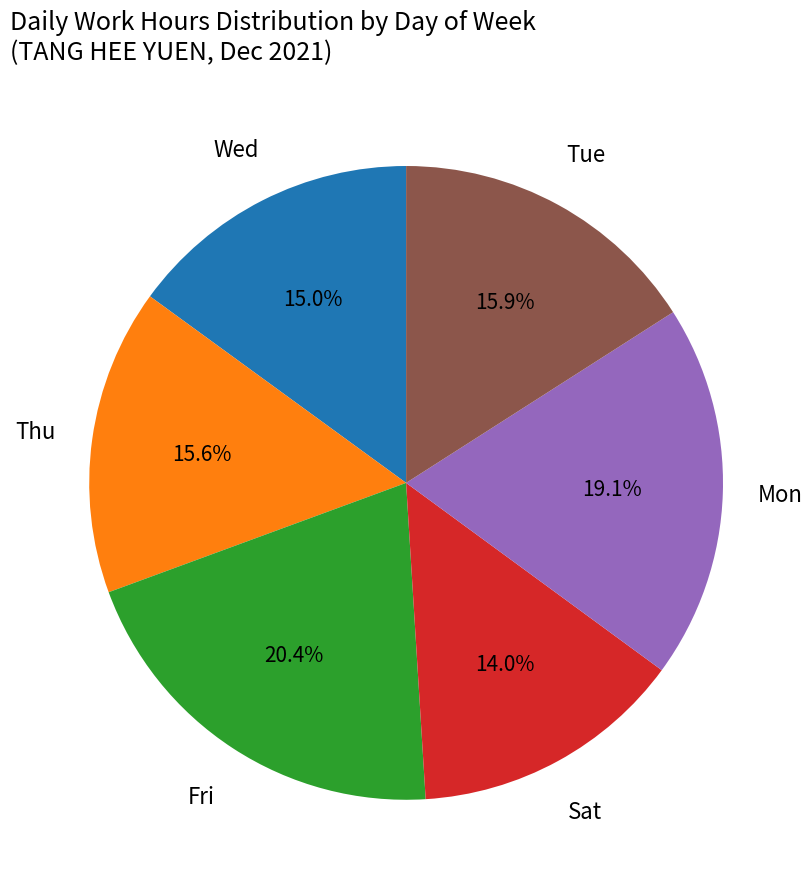

Which has a higher value, Wed or Thu?

Thu